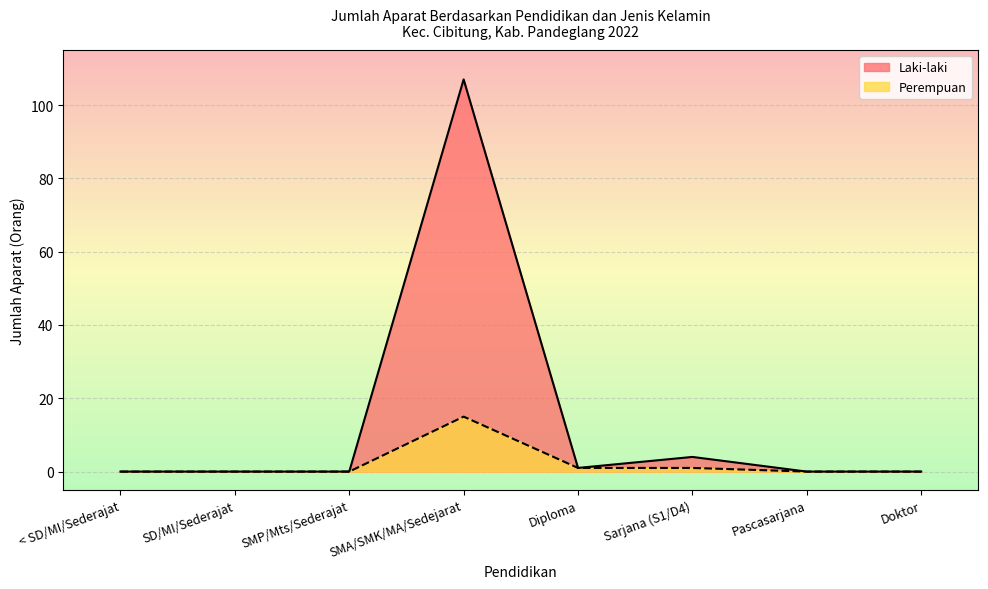

What is the sum of the Perempuan values at Diploma and < SD/MI/Sederajat?

1